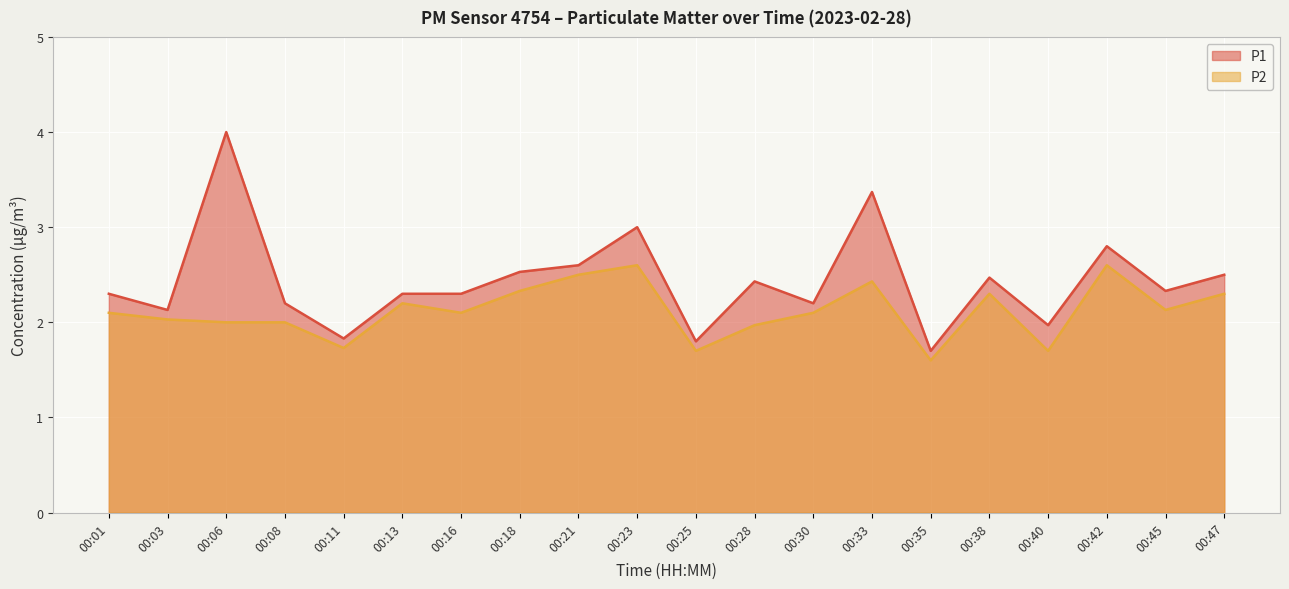

True or false: P1 and P2 cross at least once.

False